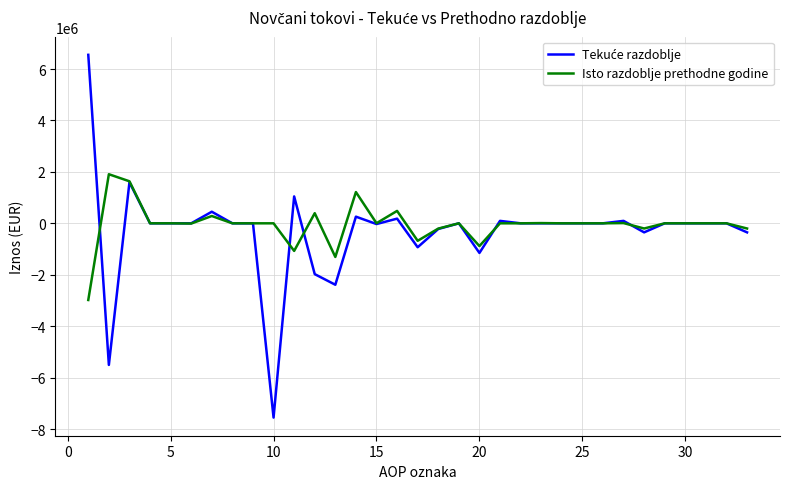

What is the minimum value shown in the chart?

-7554985